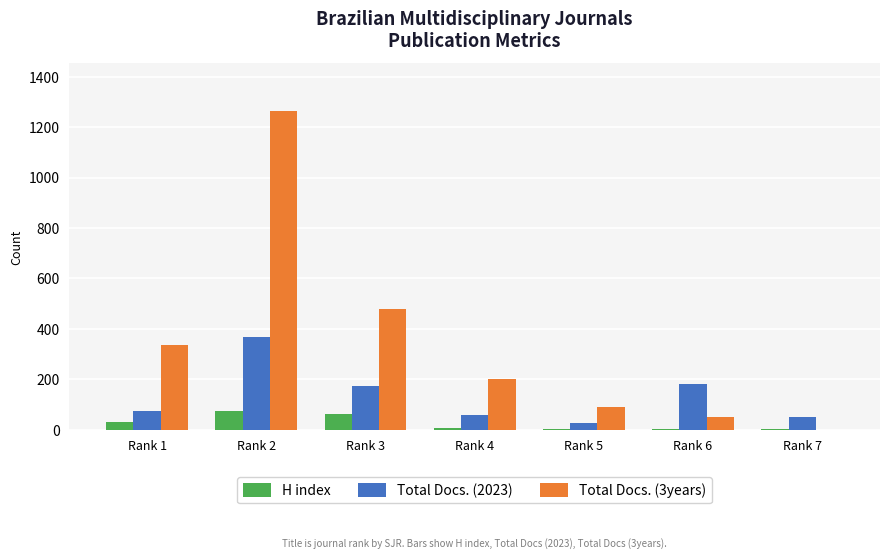

What is the sum of all Total Docs. (2023) values?

933